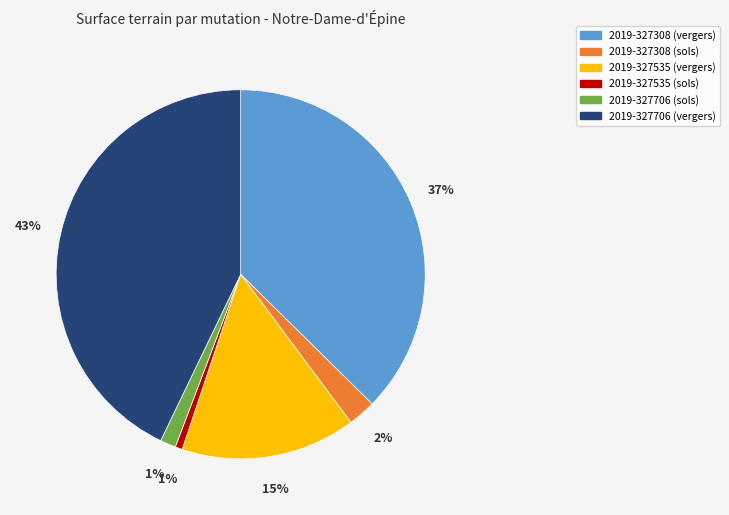

How many segments does this pie chart have?

6